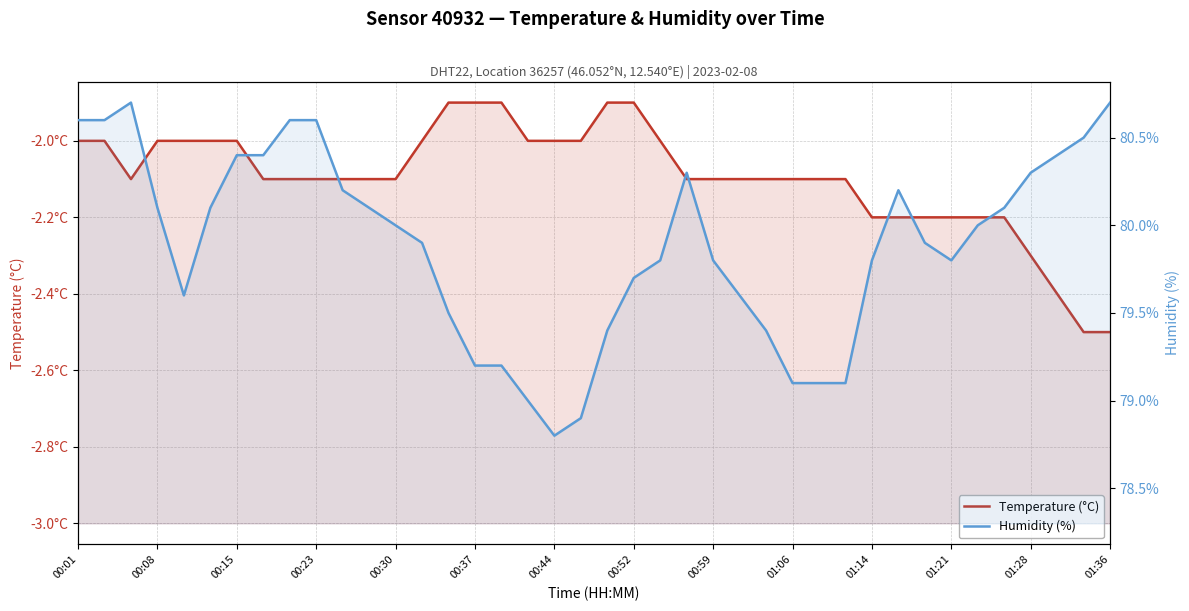

Is it true that Humidity (%) equals 79.6 at 25?

True